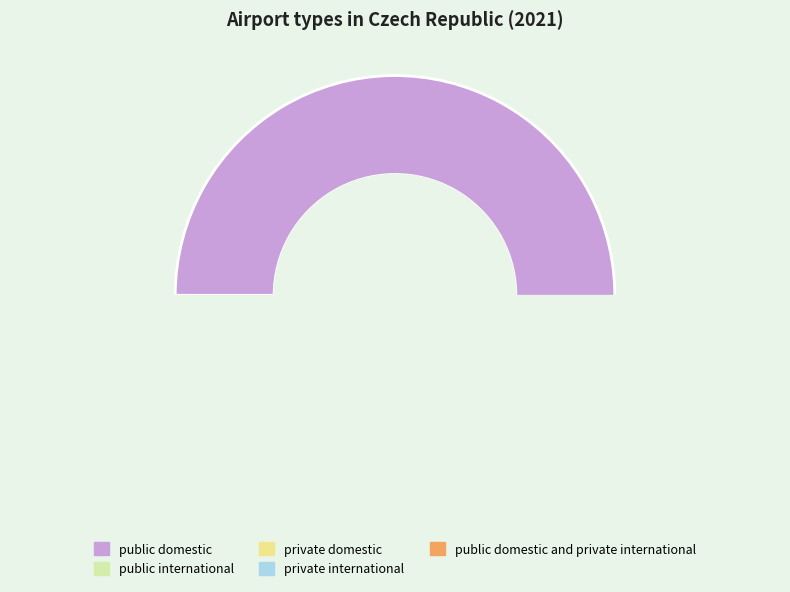

Which has a higher value, public international or private international?

public international